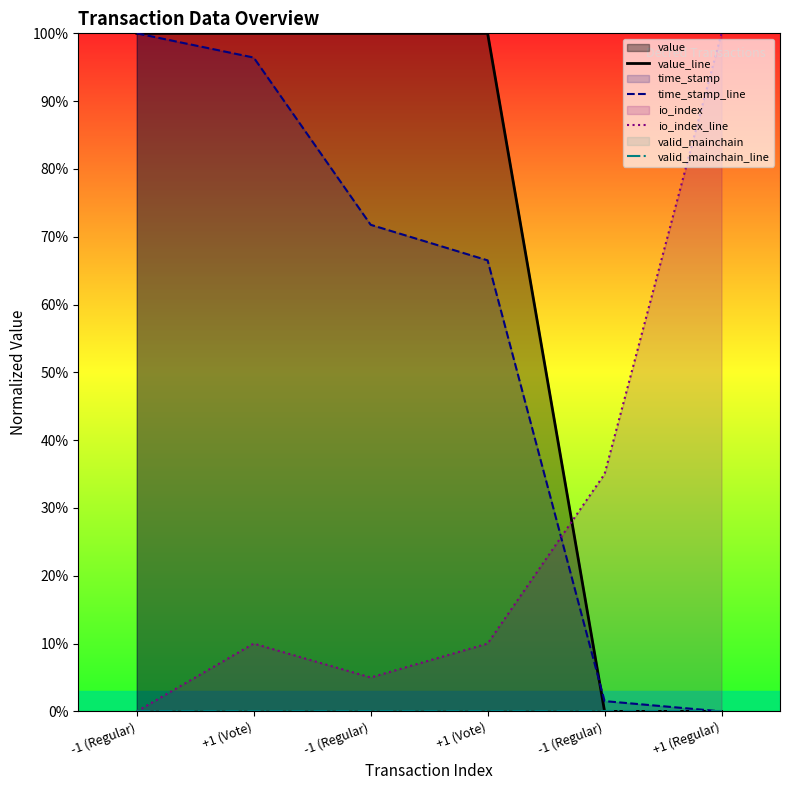

Rank the series by their maximum value, from highest to lowest.

value_line, time_stamp_line, io_index_line, valid_mainchain_line